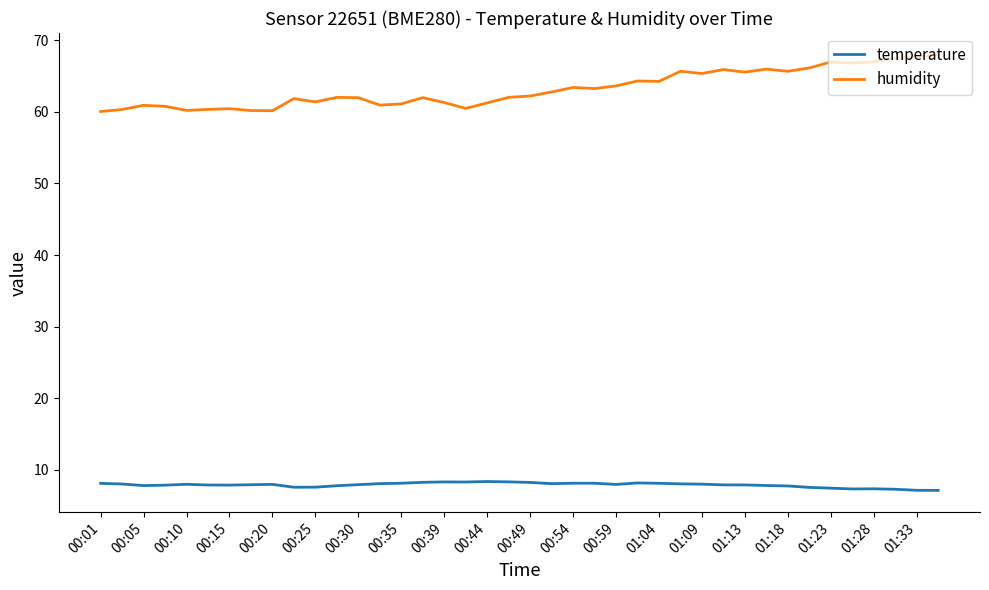

What are all the series names shown in the legend?

temperature, humidity